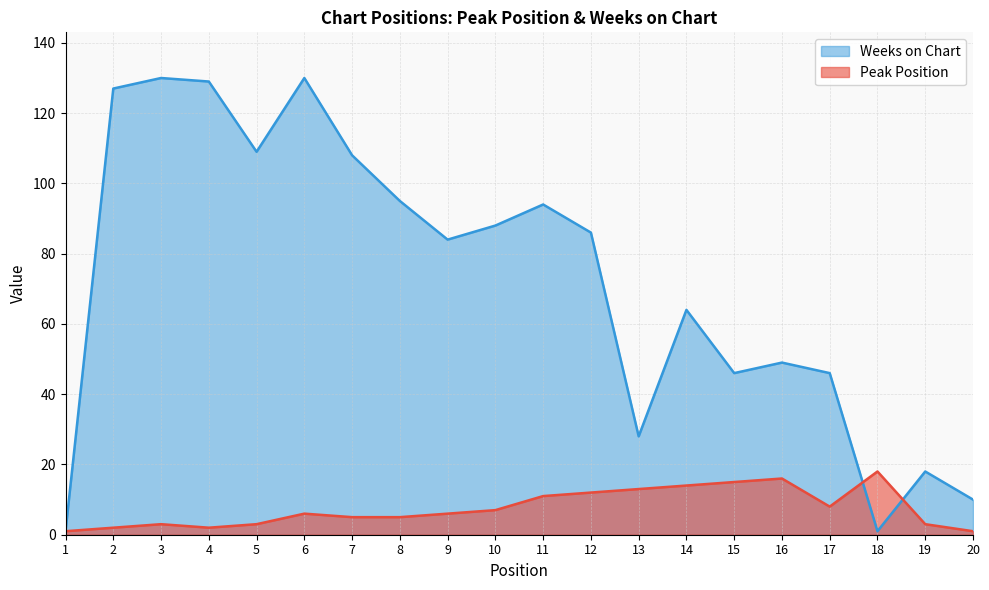

Does the chart have visible grid lines?

Yes